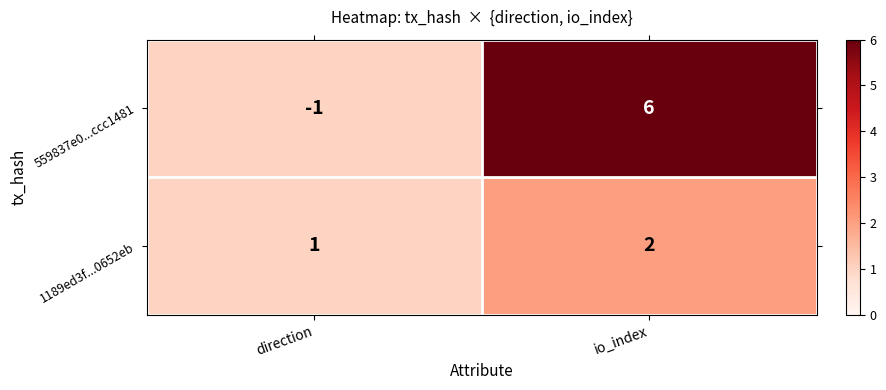

Which series changed the most between direction and io_index?

559837e0...ccc1481